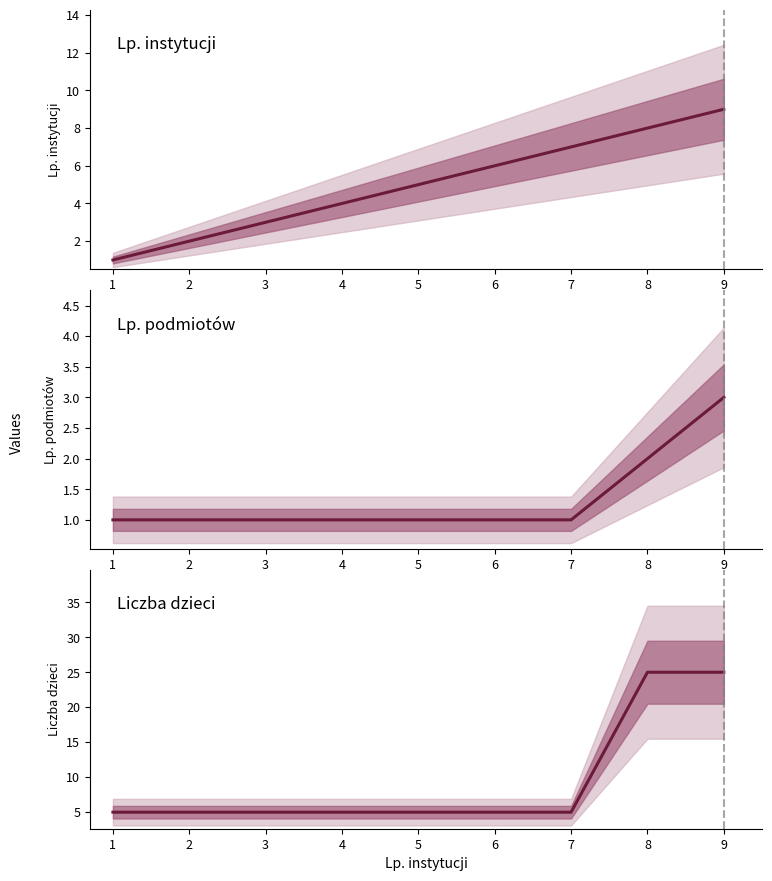

Where is Lp. instytucji nearest to the value 5?

5